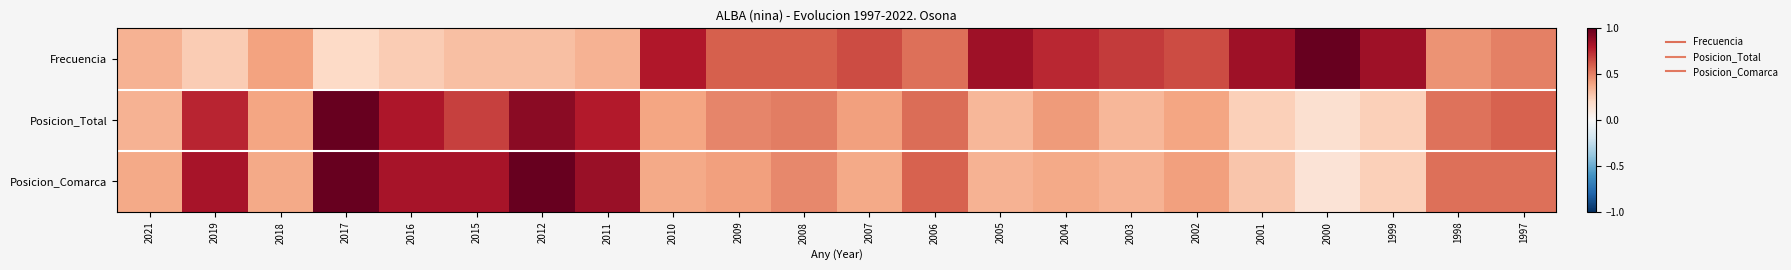

Which has a higher value, 2003 or 2015?

2003